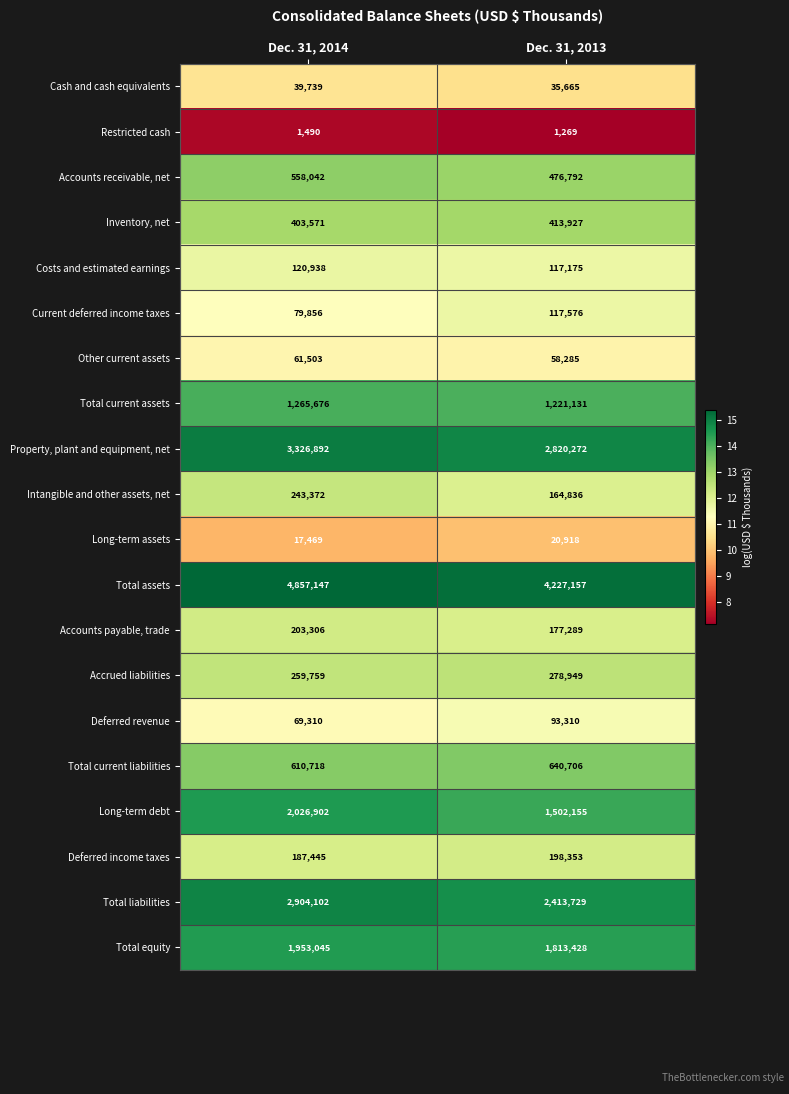

The value of Accrued liabilities at Dec. 31, 2014 is 259759. True or false?

True